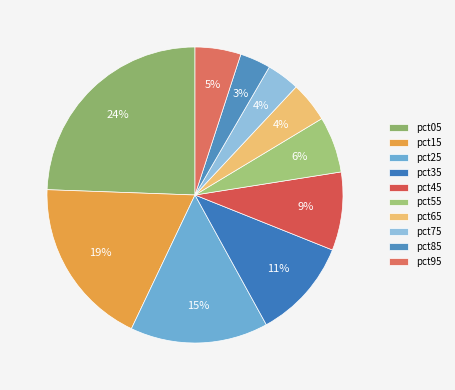

What percentage is the pct45 slice, to the nearest percent?

9%